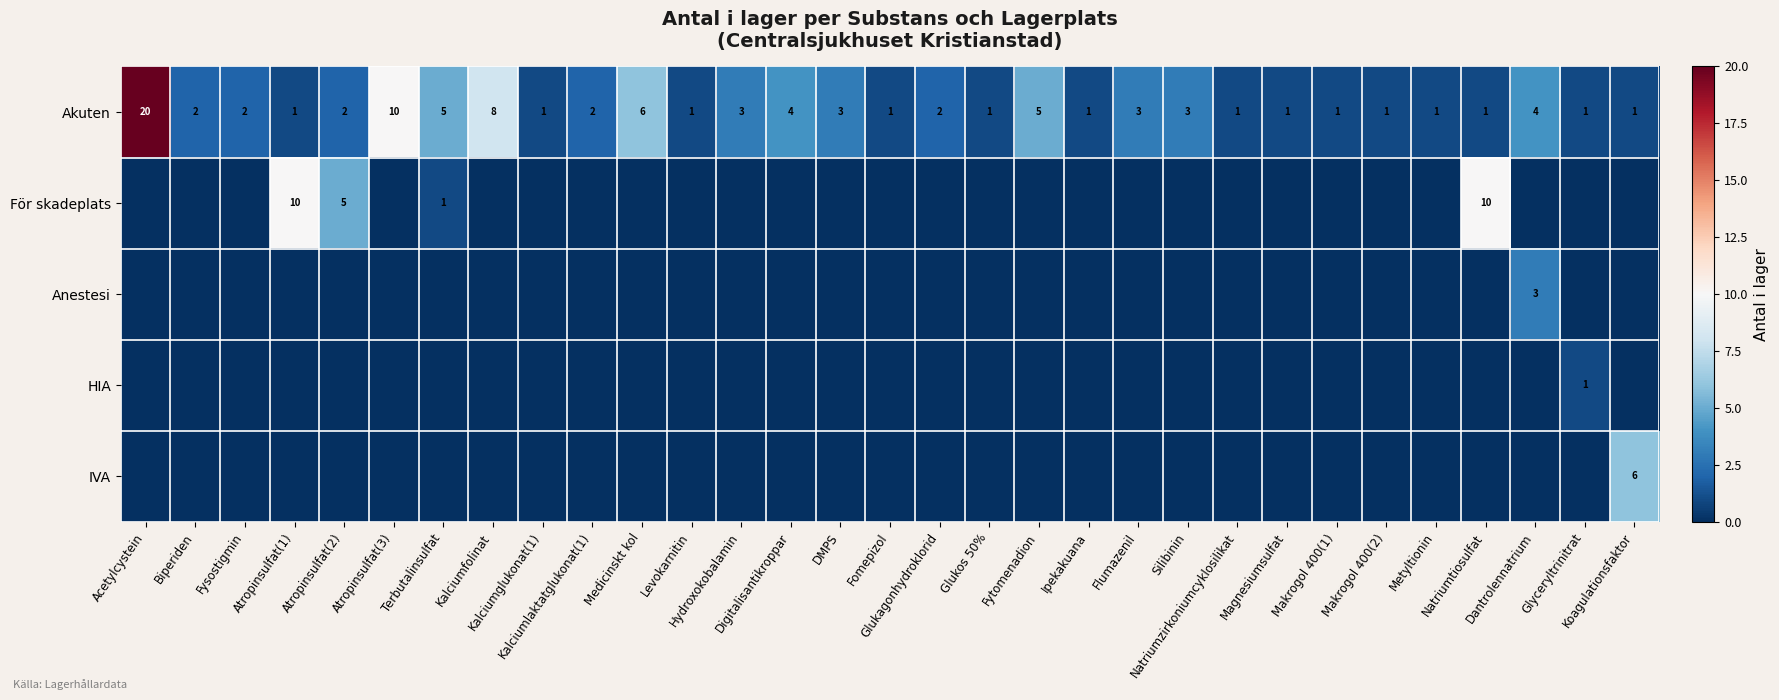

Which series has the largest range (max minus min)?

Akuten